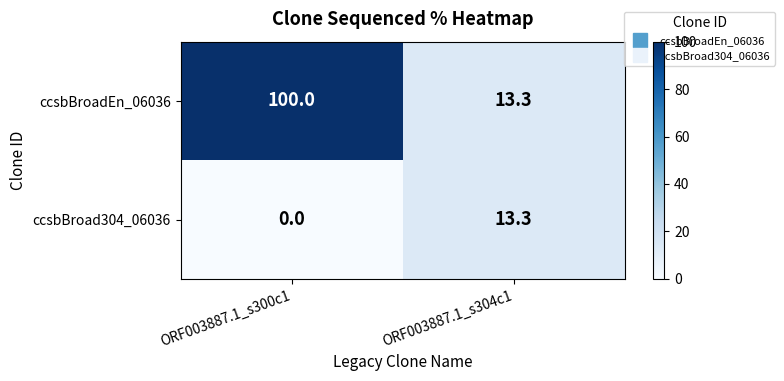

The ccsbBroad304_06036 series shows 5.5 at ORF003887.1_s300c1. True or false?

False